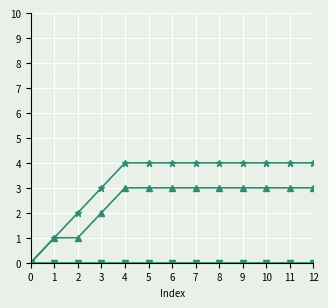

What is the spread (max minus min) of values at 12?

4